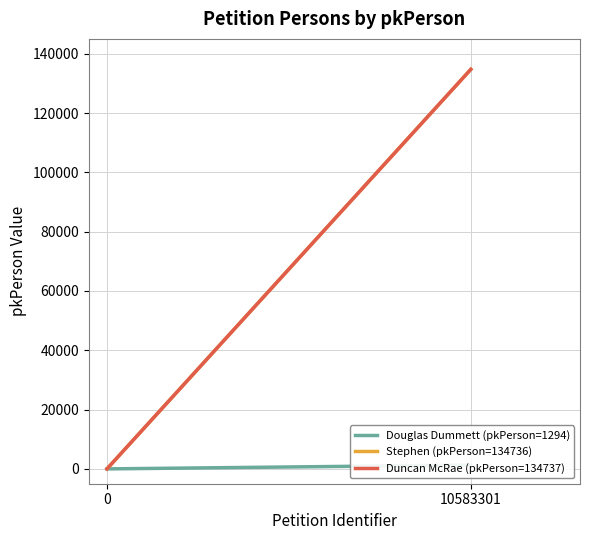

Which series has the largest range (max minus min)?

Duncan McRae (pkPerson=134737)